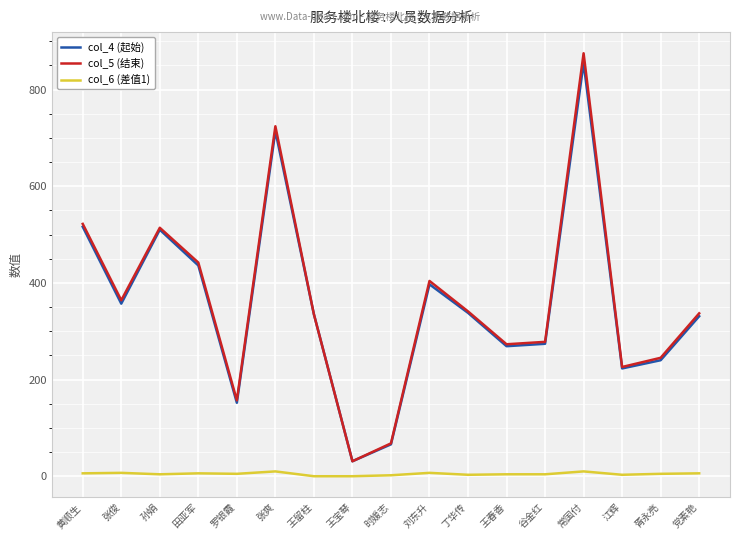

Which category has the lowest value in the col_4 (起始) series?

王宝琴